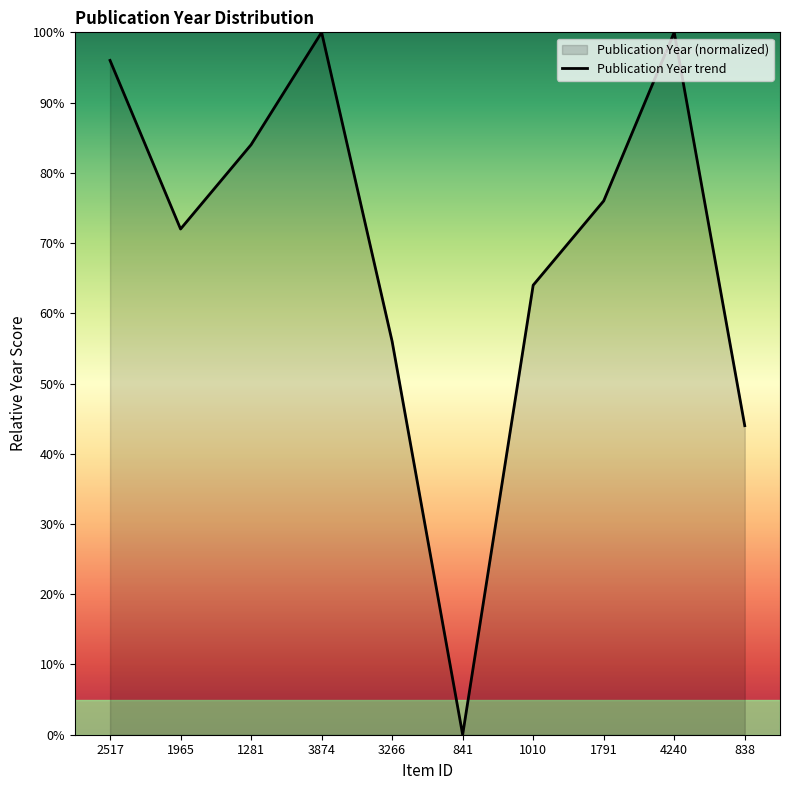

Reading left to right, what are all the values shown in this chart?

96.0	72.0	84.0	100.0	56.0	0.0	64.0	76.0	100.0	44.0